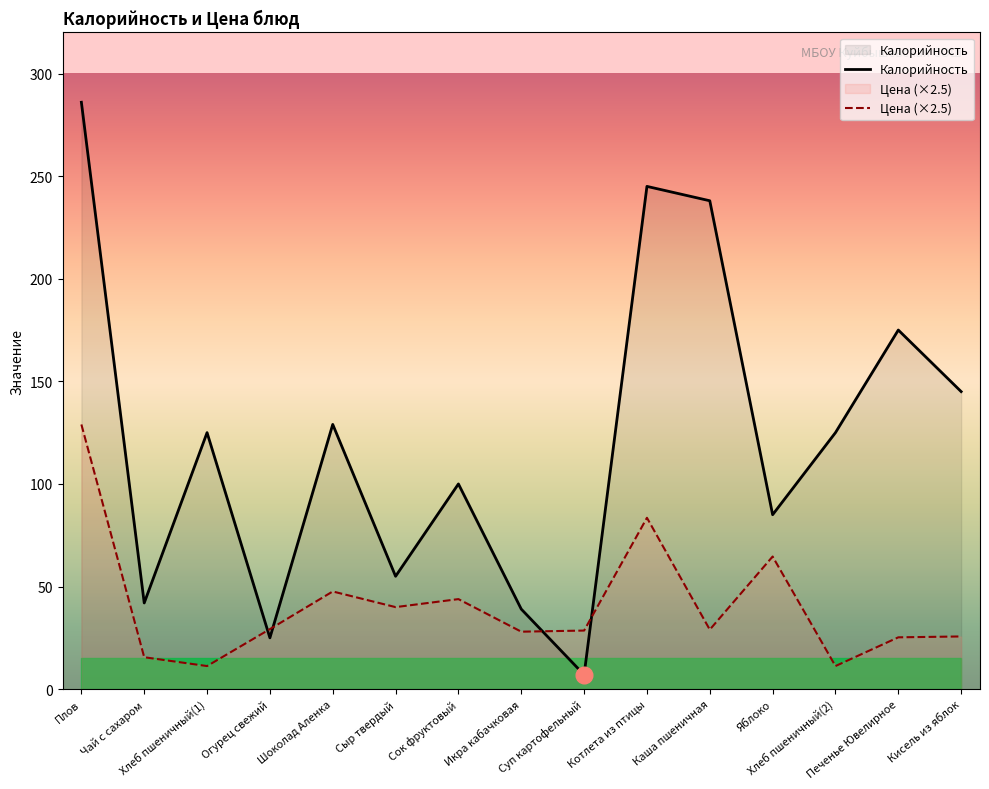

What is the sum of all Калорийность values?

1821.0